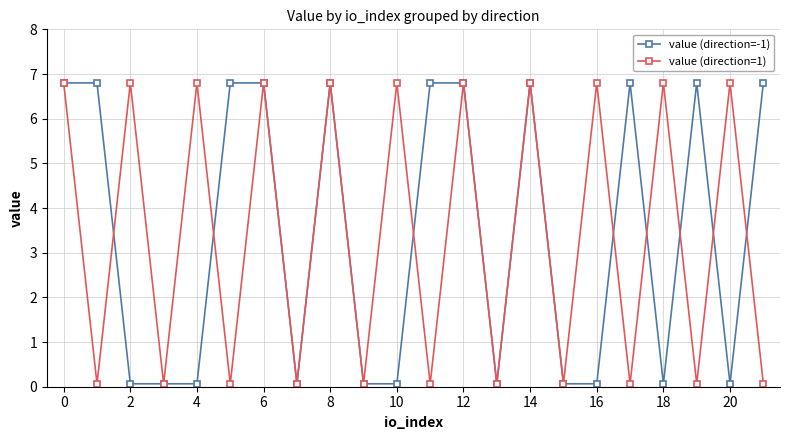

What is the maximum value for value (direction=1)?

6.8